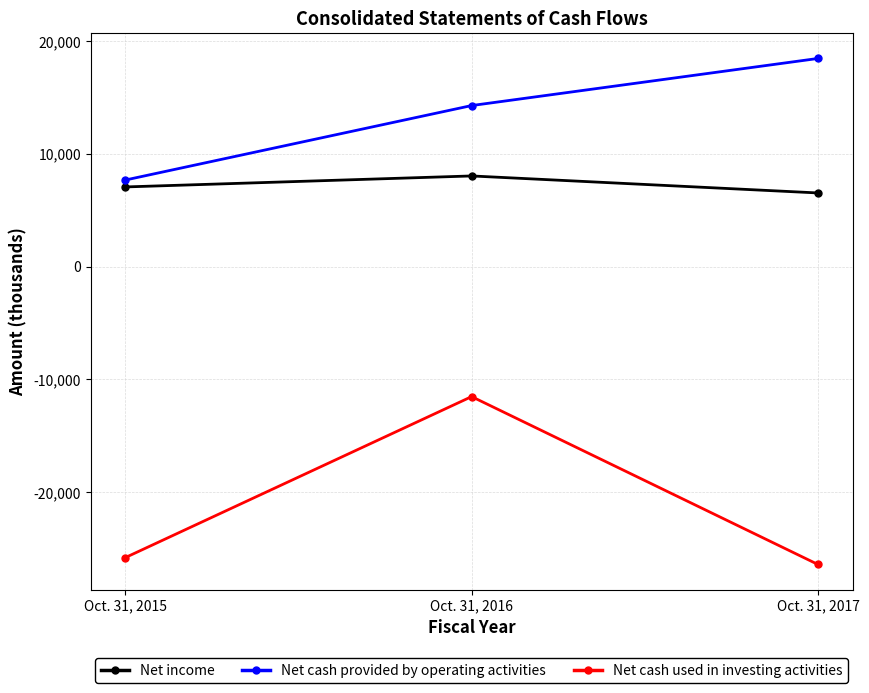

What are all the series names shown in the legend?

Net income, Net cash provided by operating activities, Net cash used in investing activities